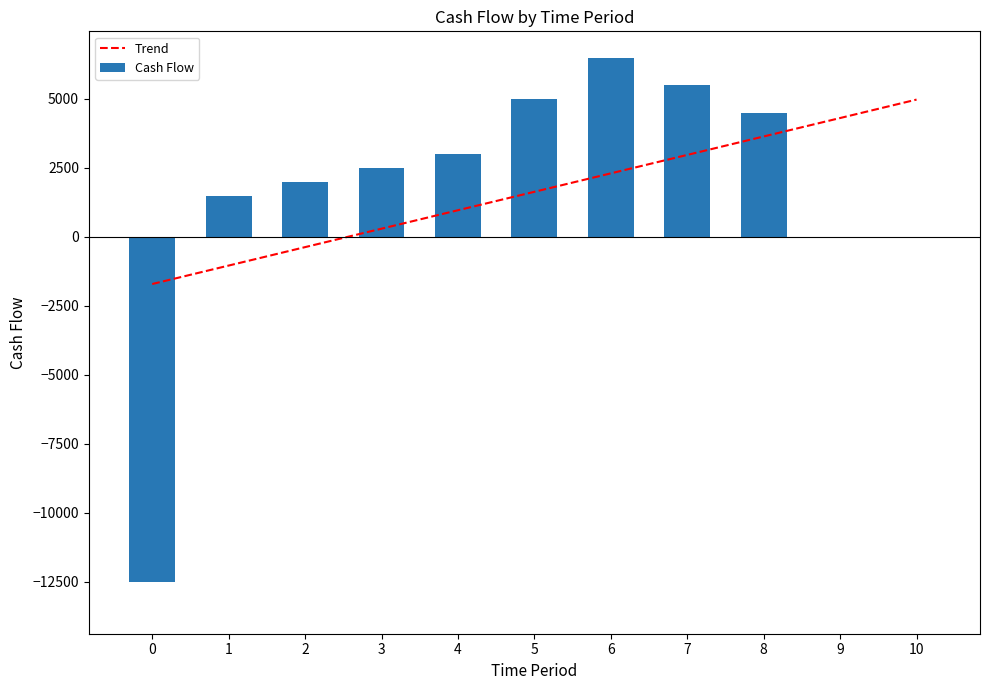

What is the spread (max minus min) of values at 8?

859.1